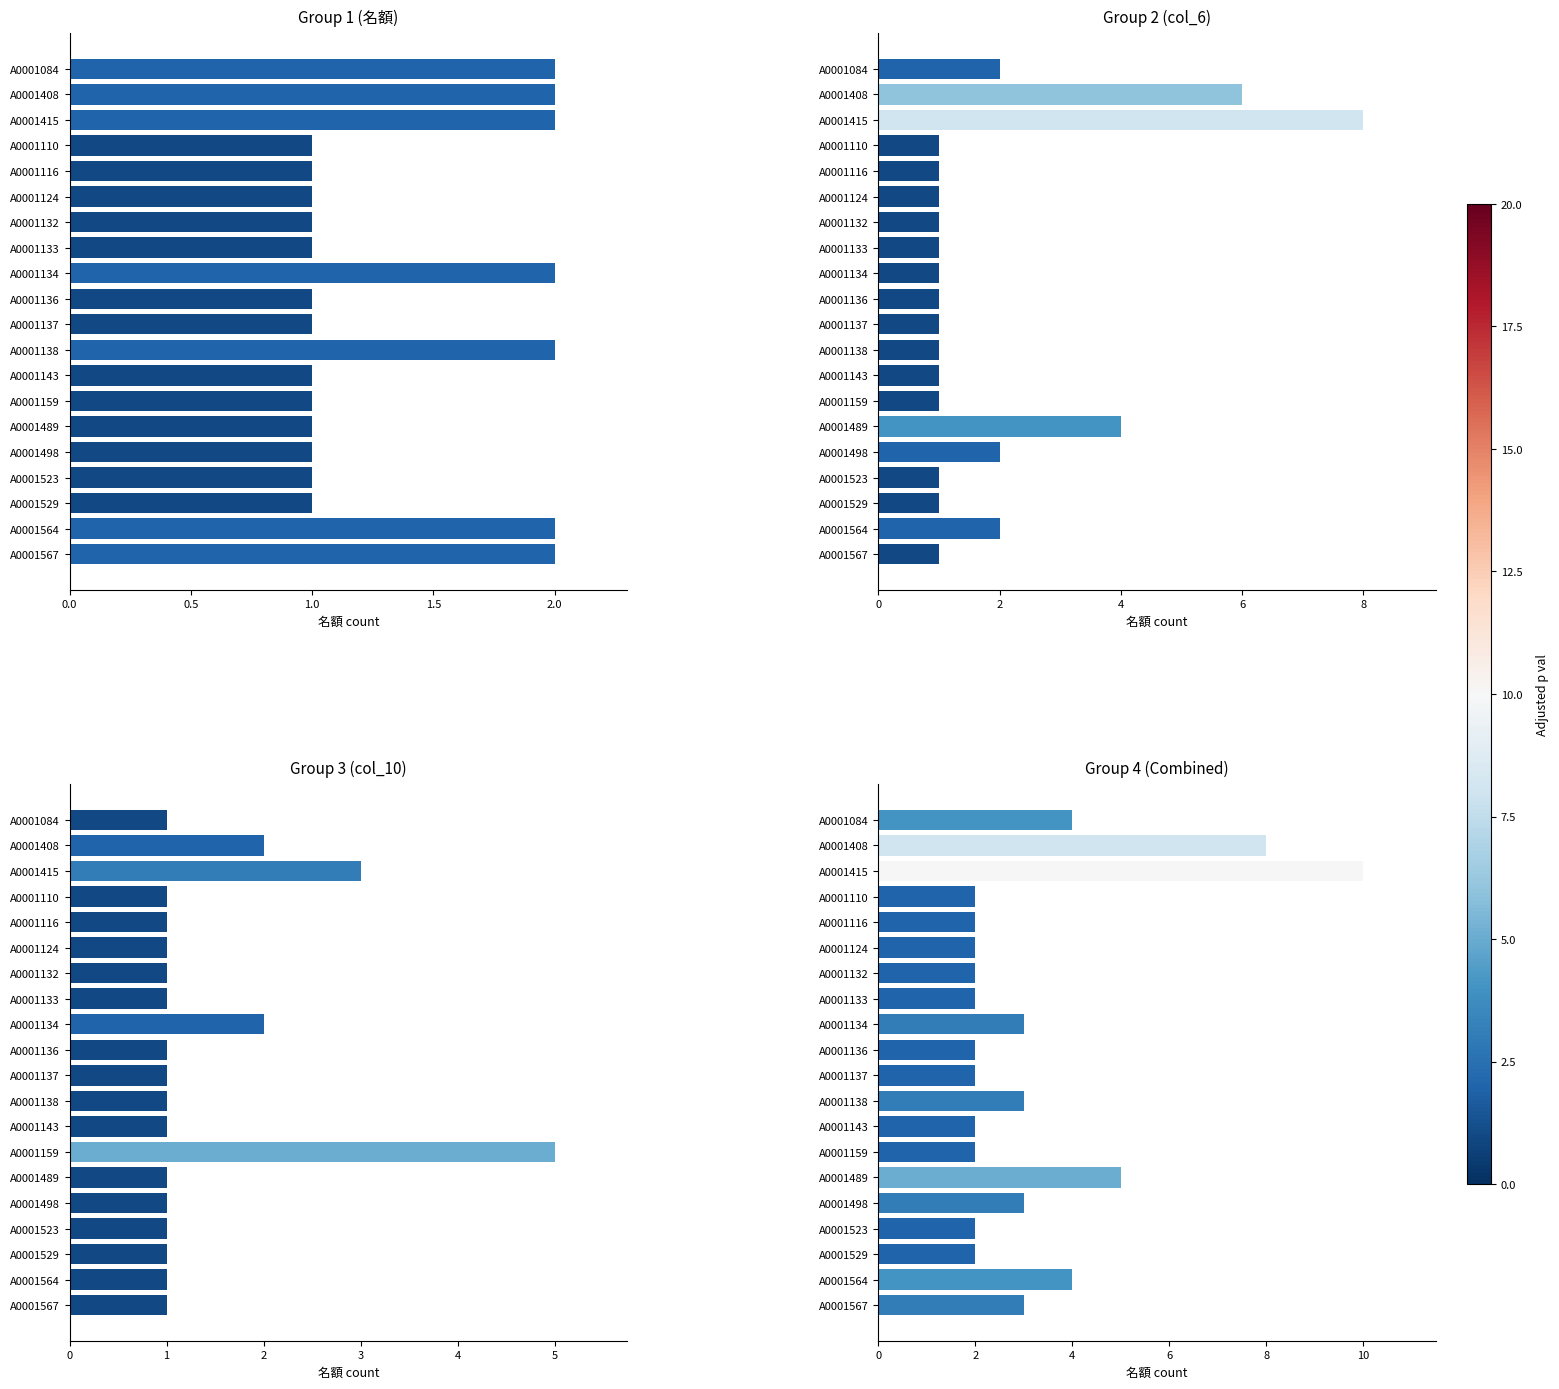

List the series in order of their peak value, highest first.

Group 4 (Combined), Group 2 (col_6), Group 3 (col_10), Group 1 (名額)